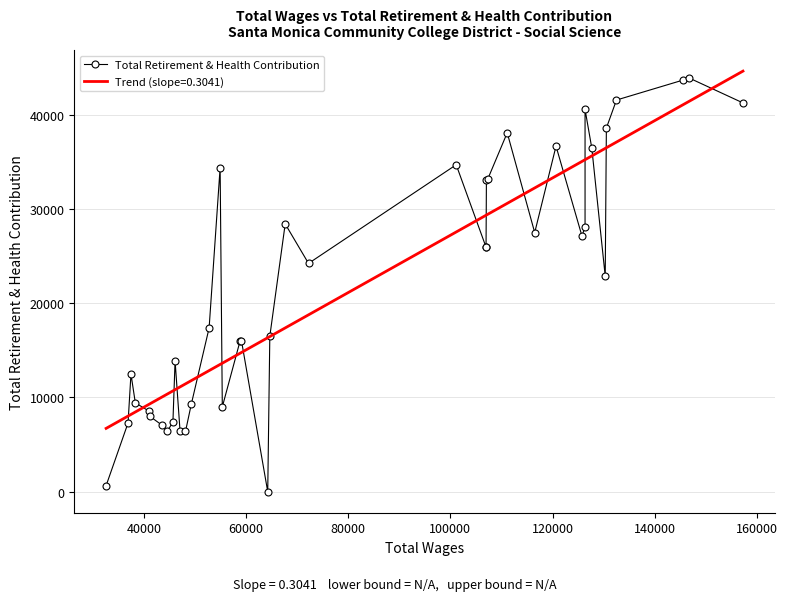

What is the lowest value of the Trend (slope=0.3041) series?

6717.0